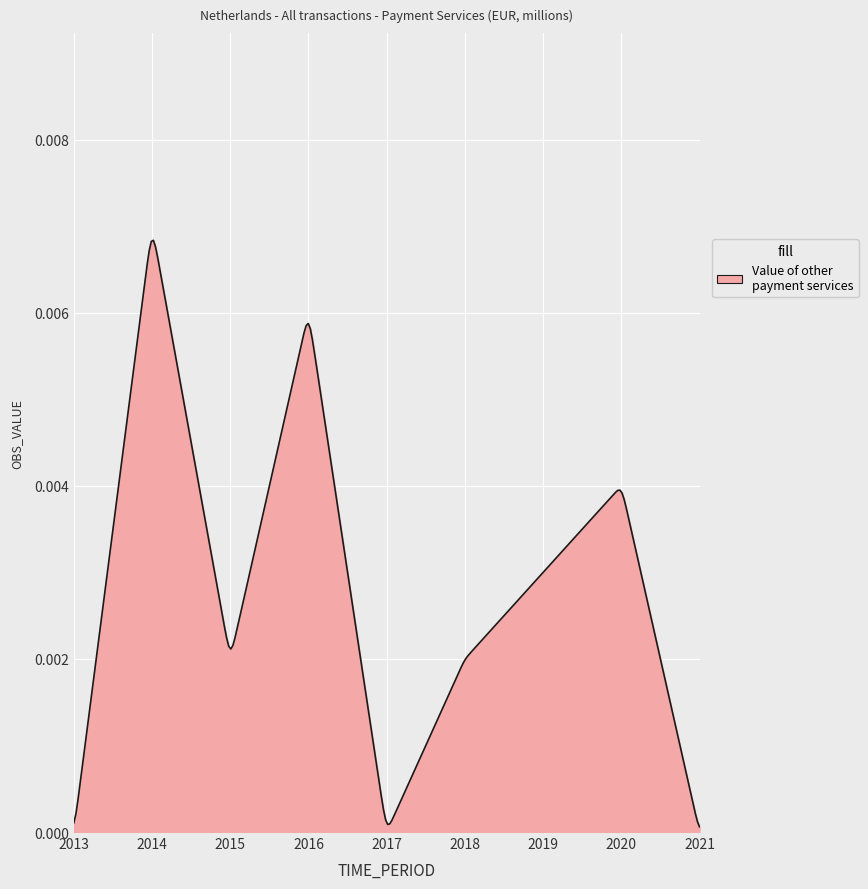

How many lines are shown in the chart?

1